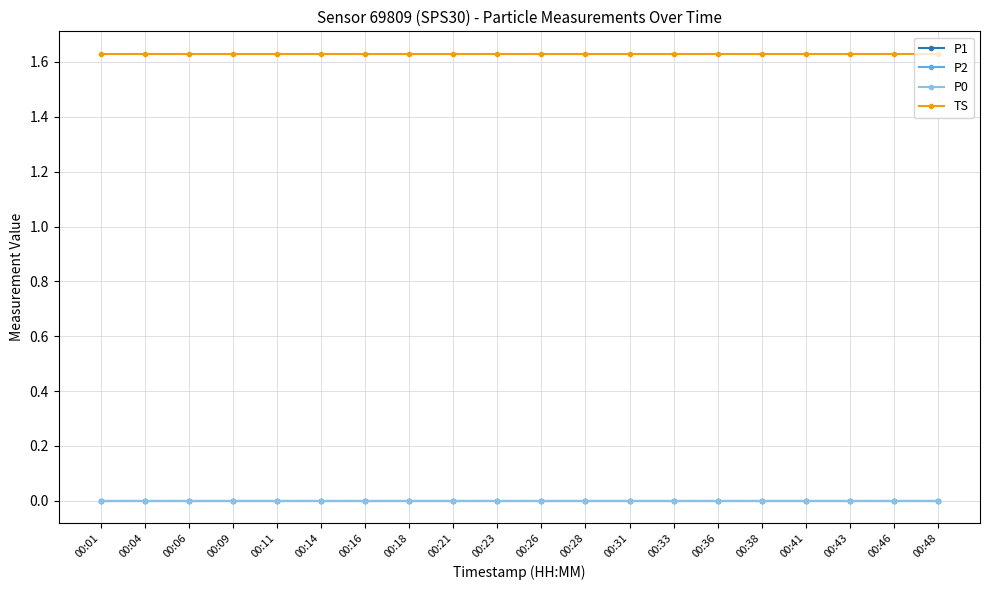

Which series has the widest spread of values?

P1